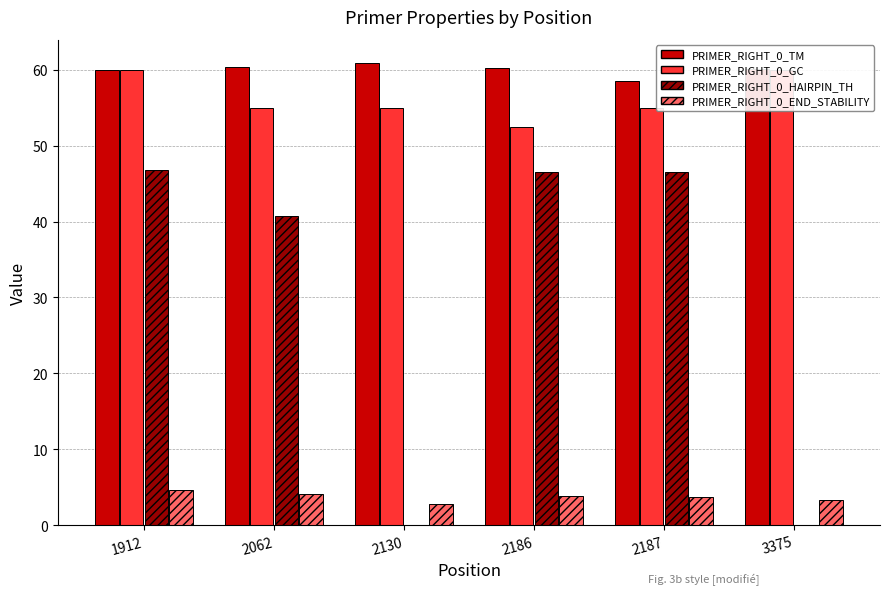

Rank the series at 1912 from lowest to highest value.

PRIMER_RIGHT_0_END_STABILITY, PRIMER_RIGHT_0_HAIRPIN_TH, PRIMER_RIGHT_0_TM, PRIMER_RIGHT_0_GC